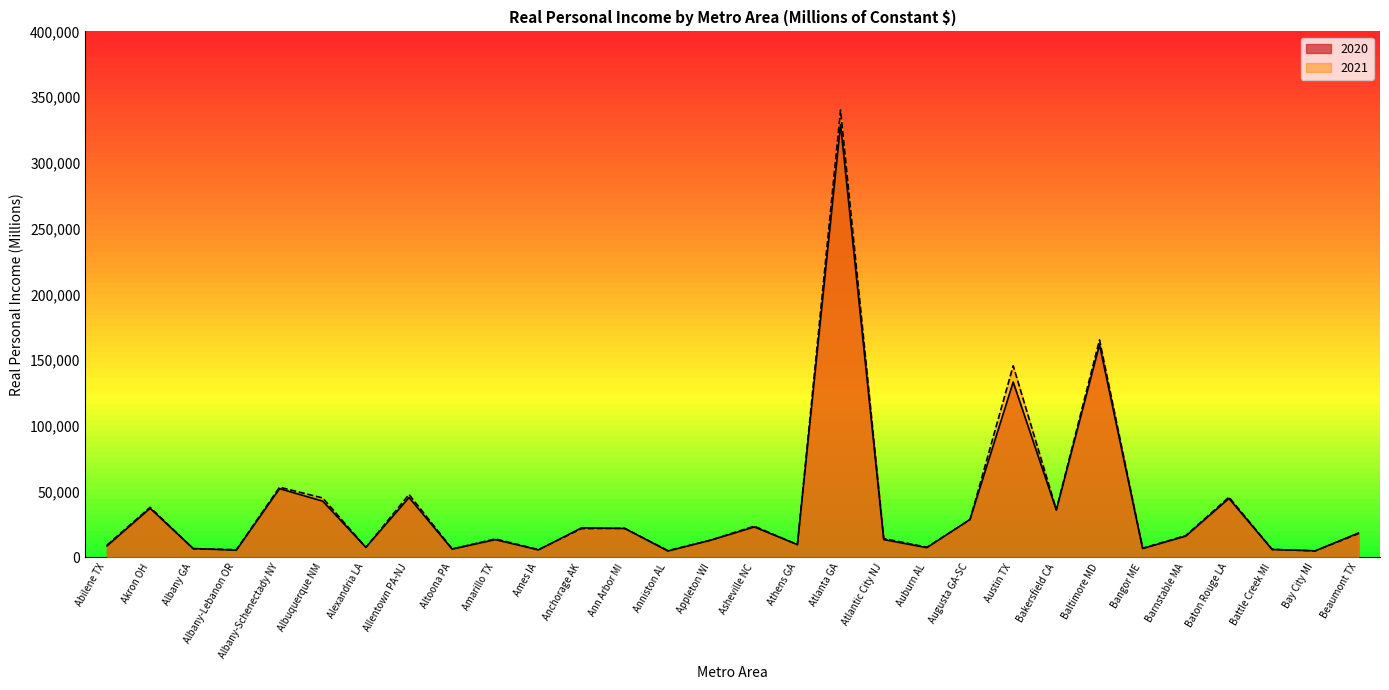

What is the value of the 2021 point at the 6th from the left?

45161